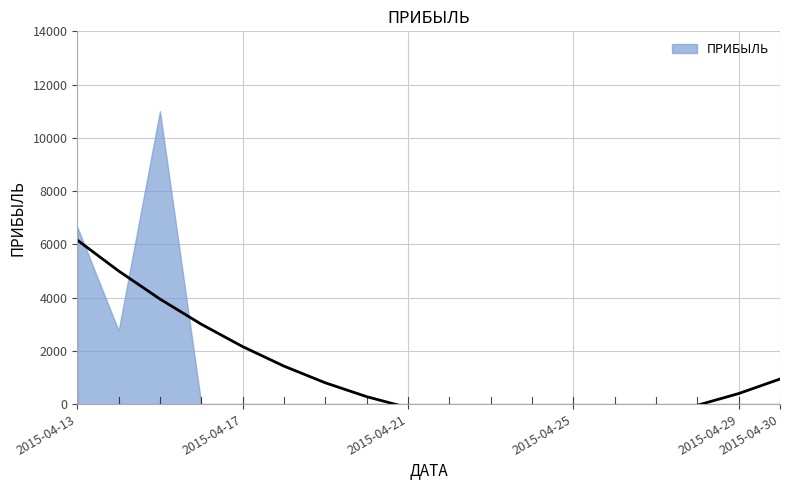

Where is the data nearest to the value 5500?

2015-04-13